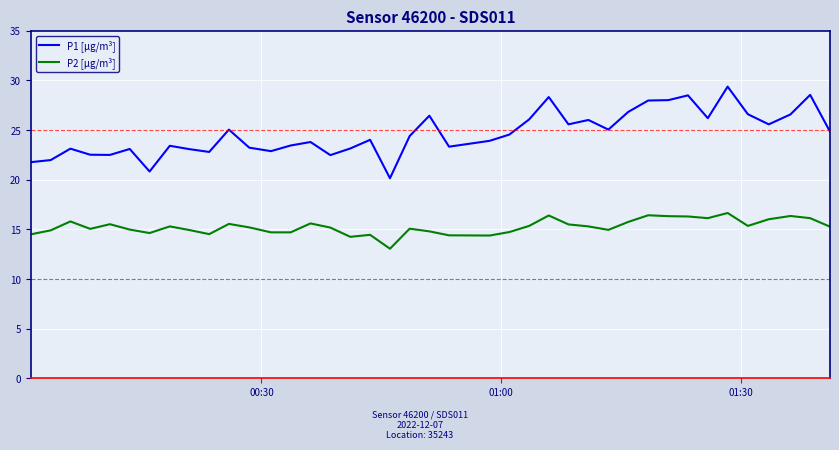

Which series has the widest spread of values?

P1 [µg/m³]